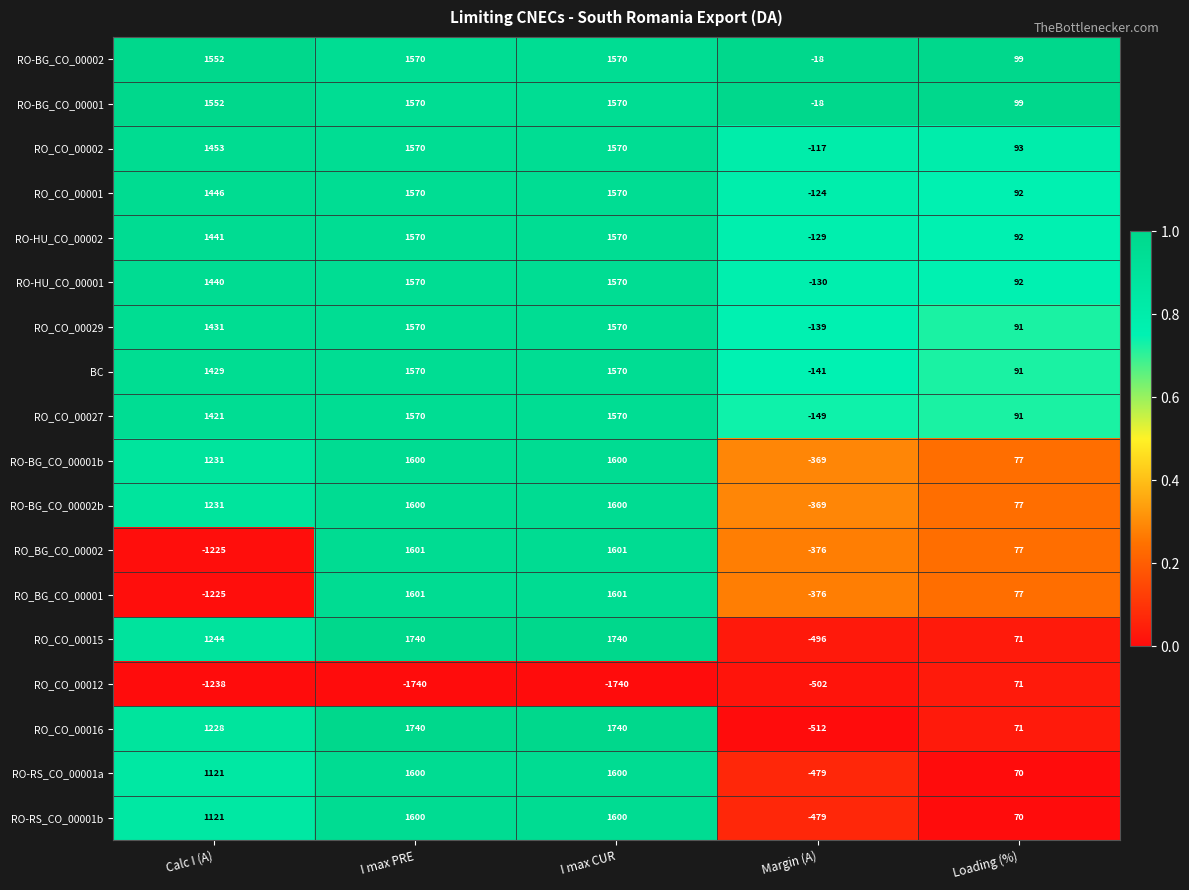

What is the difference between the maximum and minimum values in the RO_CO_00001 series?

1694